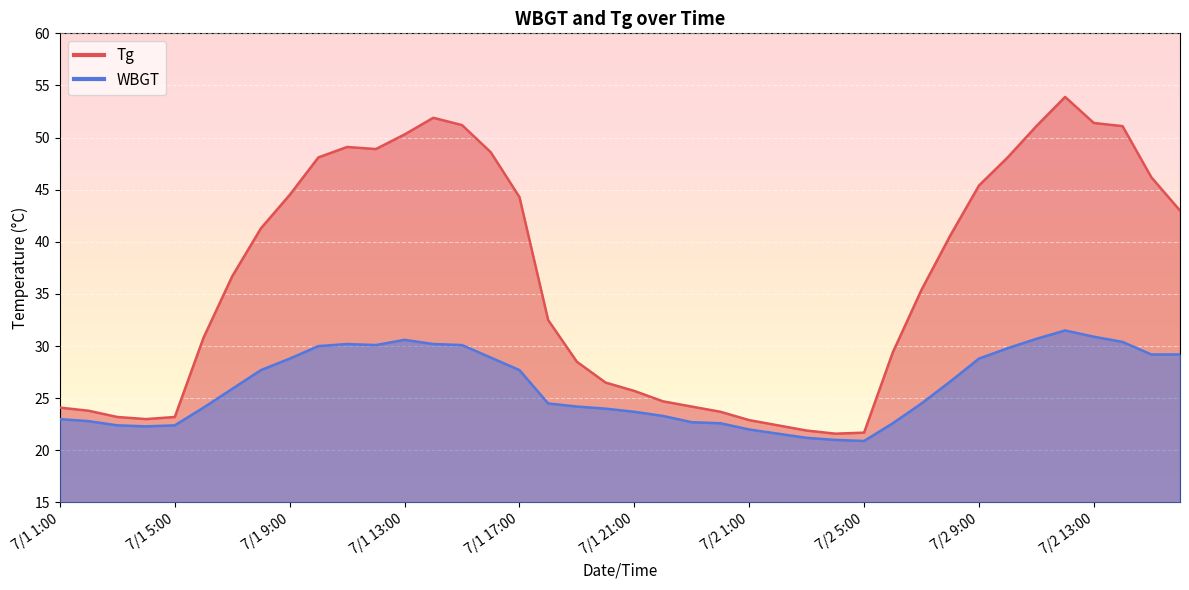

What is the difference between the maximum and second lowest values in the WBGT series?

10.5